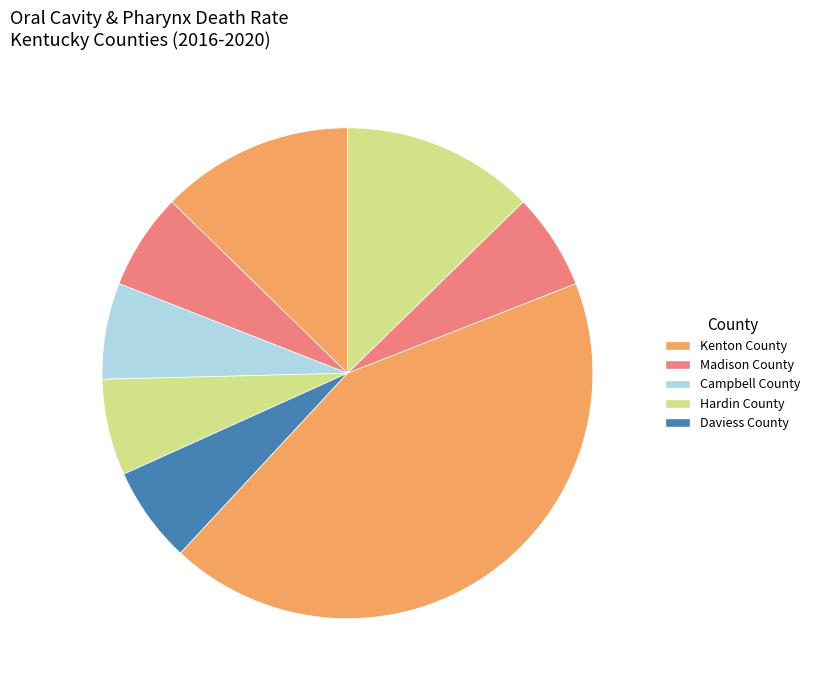

How many slices are in this pie chart?

8